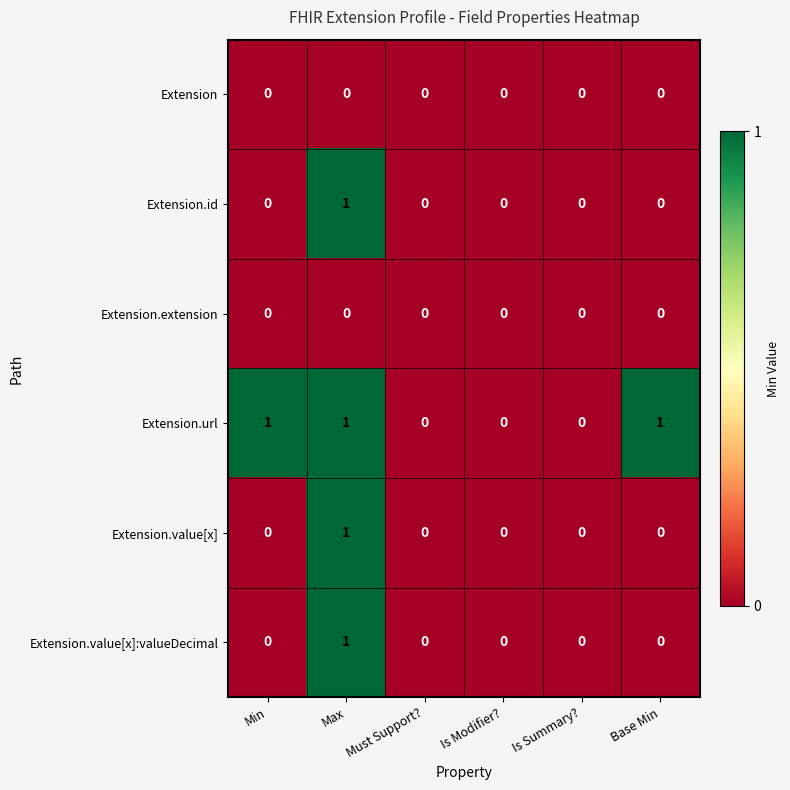

What is the total value across all series at Max?

4